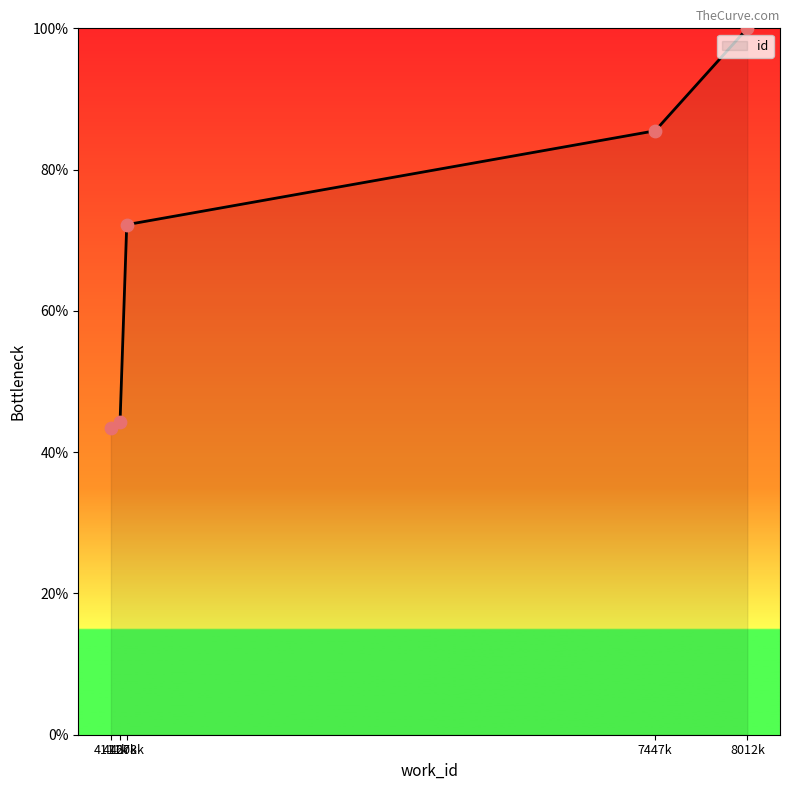

What is the average value?

69.1